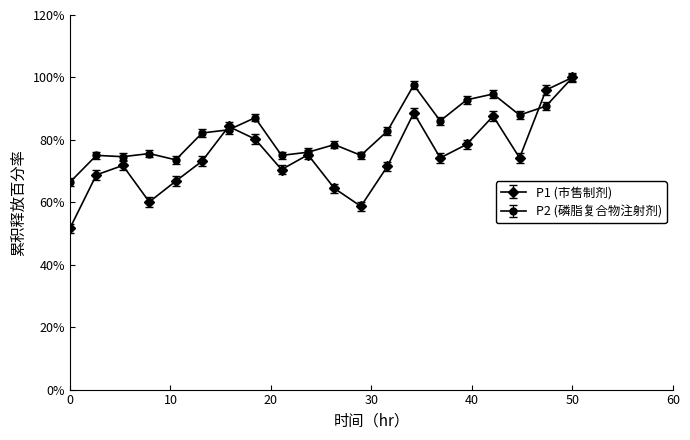

What is the value of the P1 (市售制剂) point at the 20th from the left?

100.0